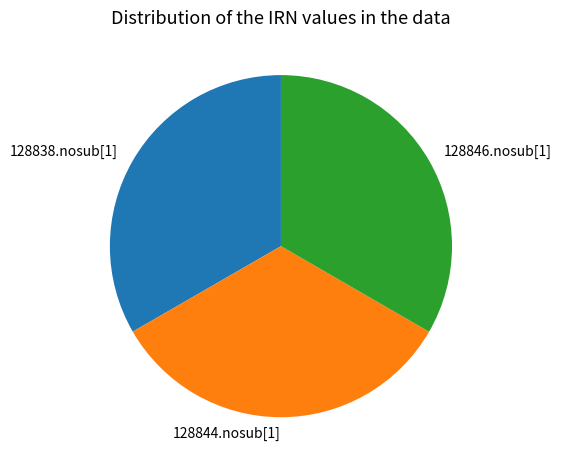

Approximately how many times larger is the value at 128846.nosub[1] compared to 128844.nosub[1]?

1.0